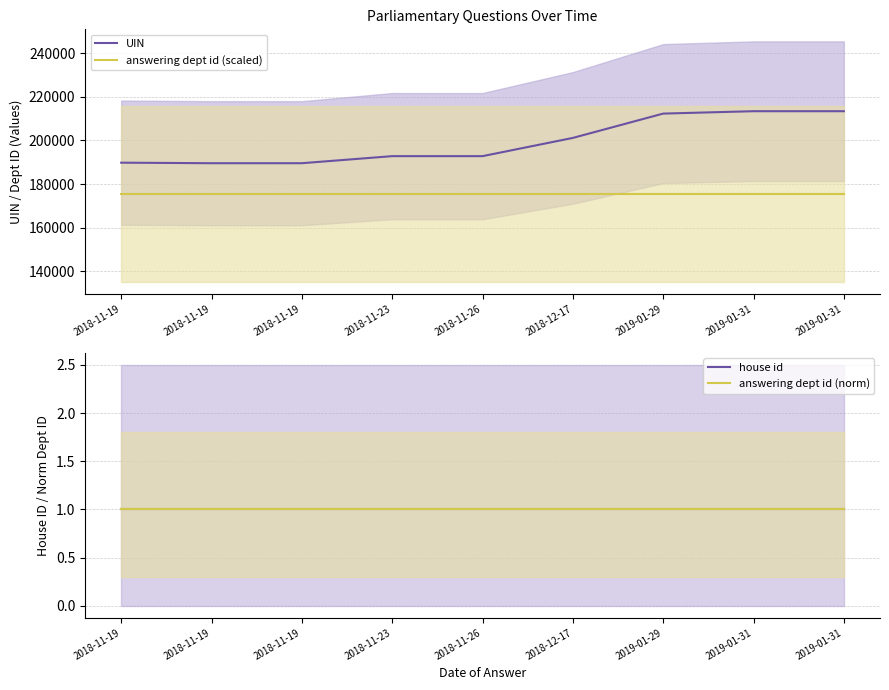

At how many categories does at least one series exceed 29296?

9